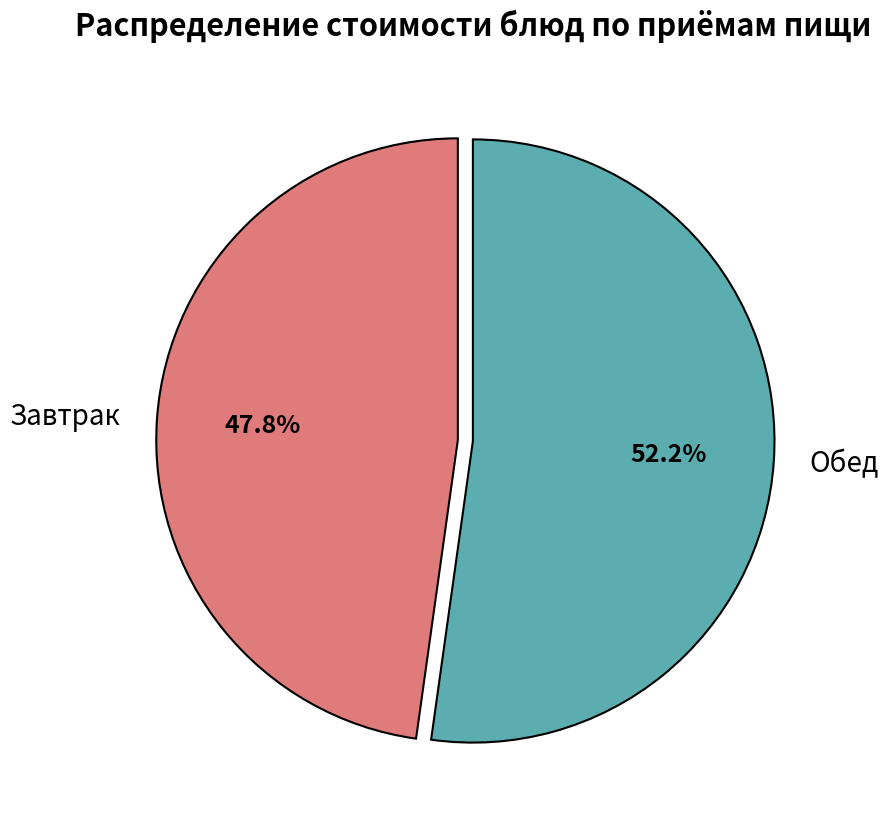

To the nearest percent, what is the difference between the largest and smallest slice percentages?

4%